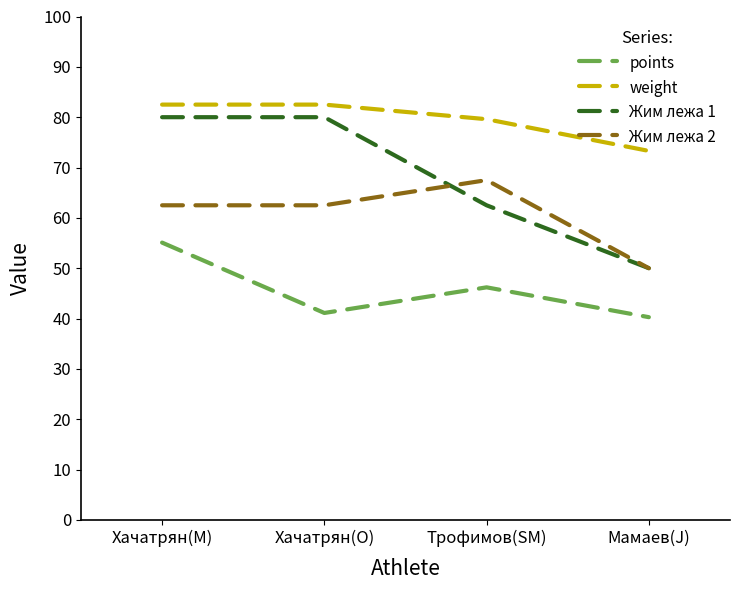

Reading left to right, what are all the values shown in this chart?

points: 55.1	41.1	46.2	40.3
weight: 82.5	82.5	79.6	73.3
Жим лежа 1: 80.0	80.0	62.5	50.0
Жим лежа 2: 62.5	62.5	67.5	50.0